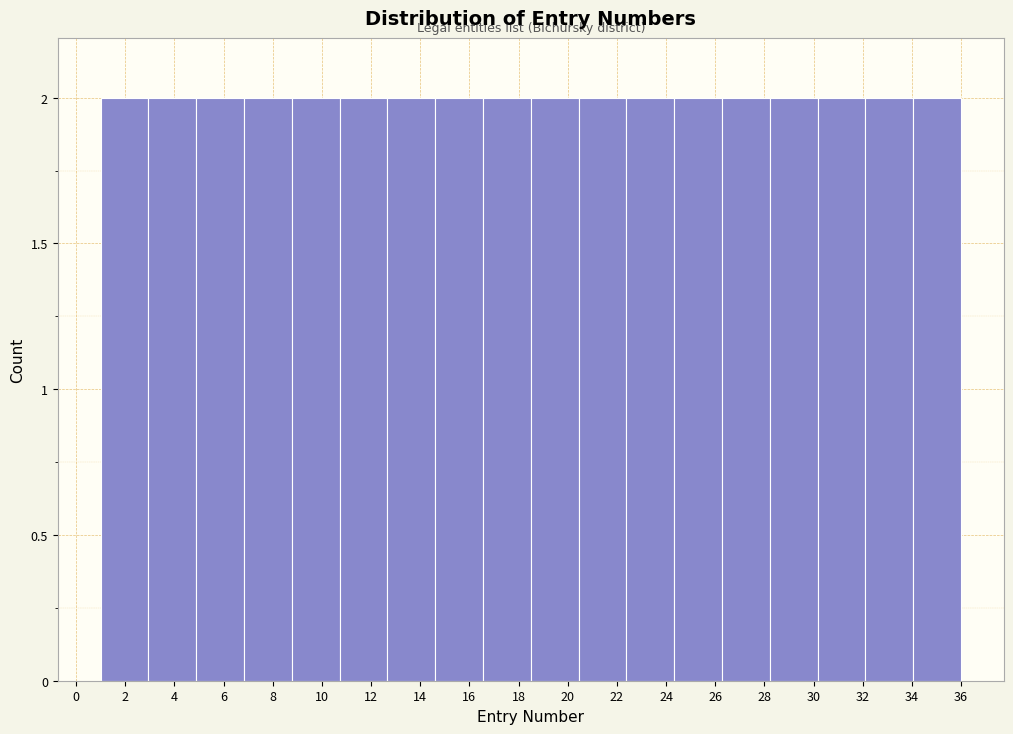

Reading left to right, list every bar in this chart as the range it spans on the x-axis followed by its height. Neither the bar edges nor the heights are printed on the chart, so give them approximately, as read against the axes.

1.0 to 3.0: 2
3.0 to 4.8: 2
4.8 to 6.8: 2
6.8 to 8.8: 2
8.8 to 10.8: 2
10.8 to 12.6: 2
12.6 to 14.6: 2
14.6 to 16.6: 2
16.6 to 18.6: 2
18.6 to 20.4: 2
20.4 to 22.4: 2
22.4 to 24.4: 2
24.4 to 26.2: 2
26.2 to 28.2: 2
28.2 to 30.2: 2
30.2 to 32.2: 2
32.2 to 34.0: 2
34.0 to 36.0: 2